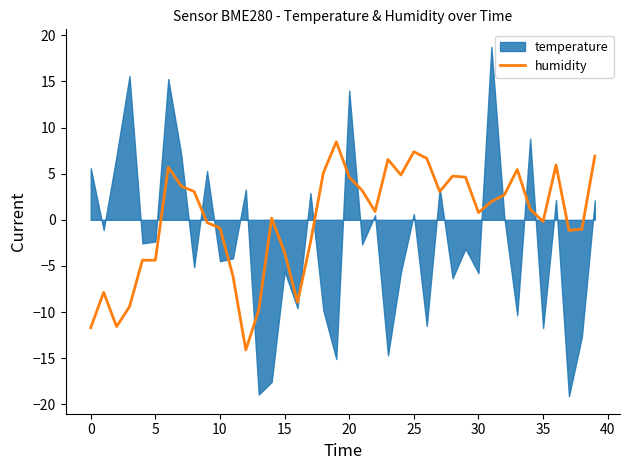

The value at 31 is 2.6. True or false?

False